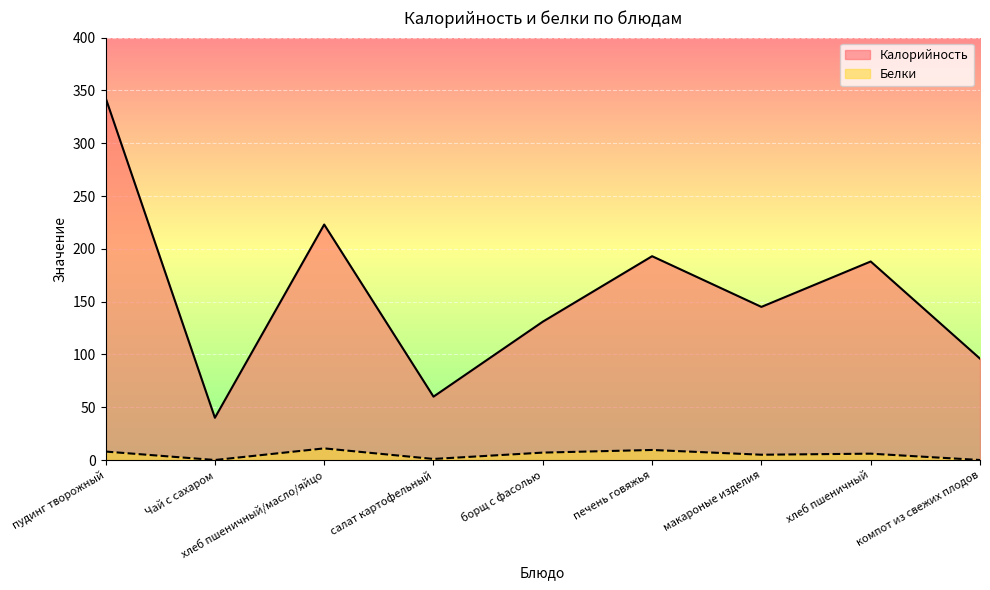

What is the label of the 4th point from the left?

салат картофельный